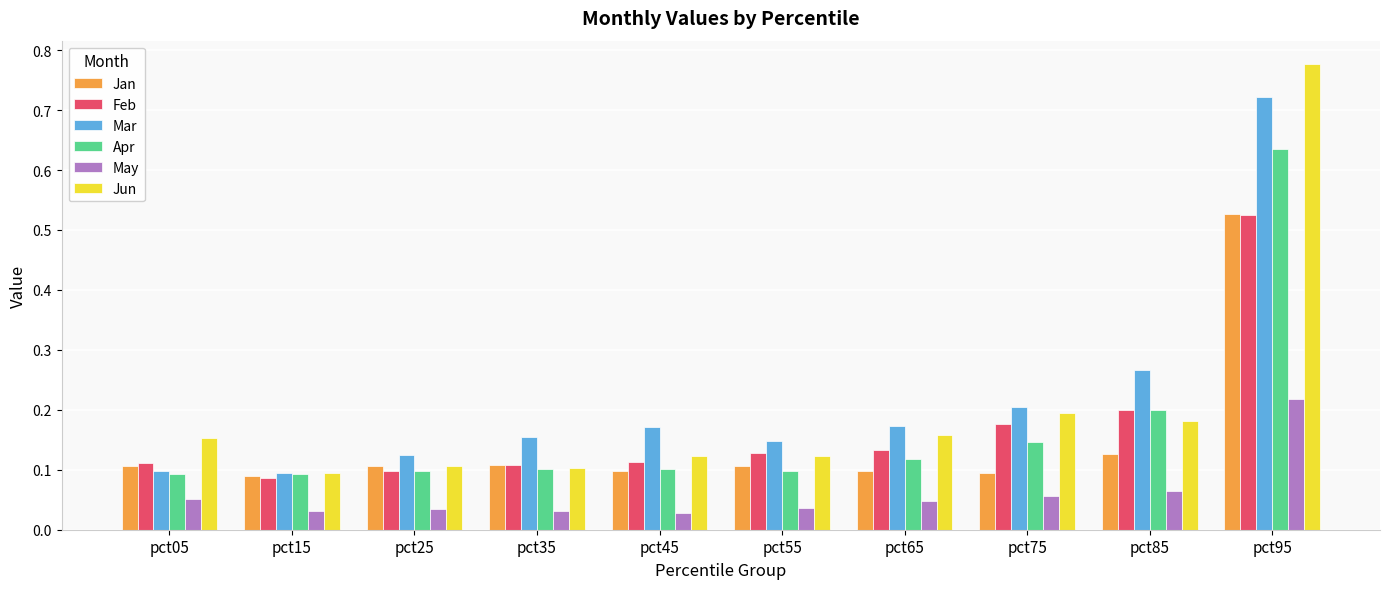

Which series has the largest range (max minus min)?

Jun